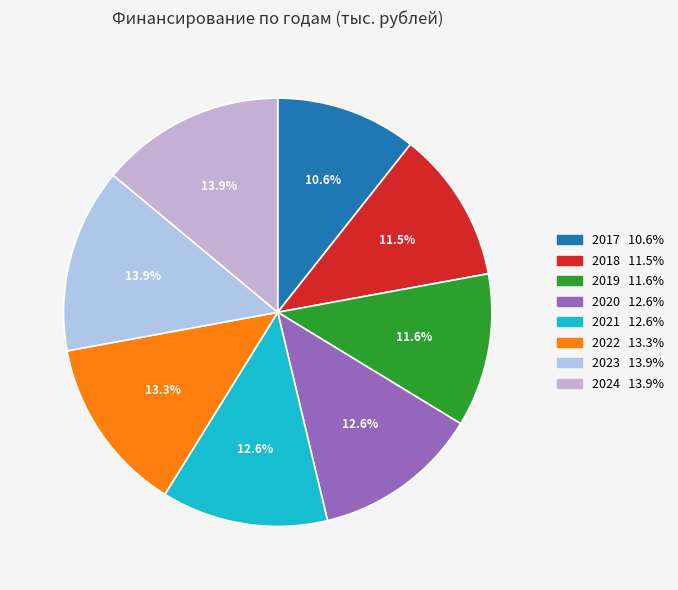

To the nearest percent, what portion does 2018 represent?

11%